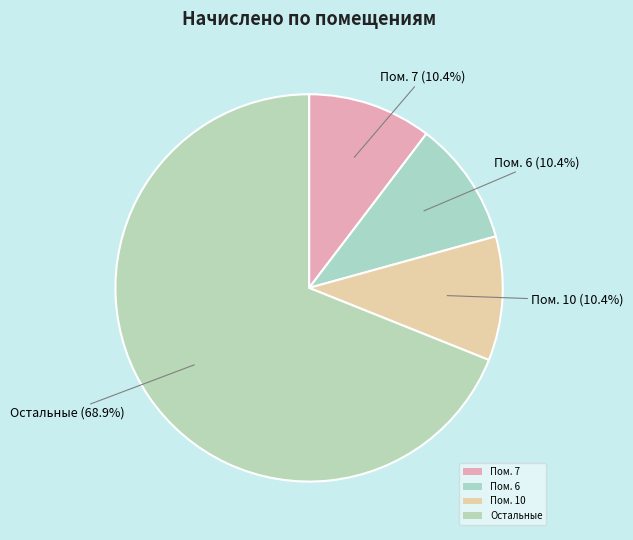

Count the number of slices in the pie.

4